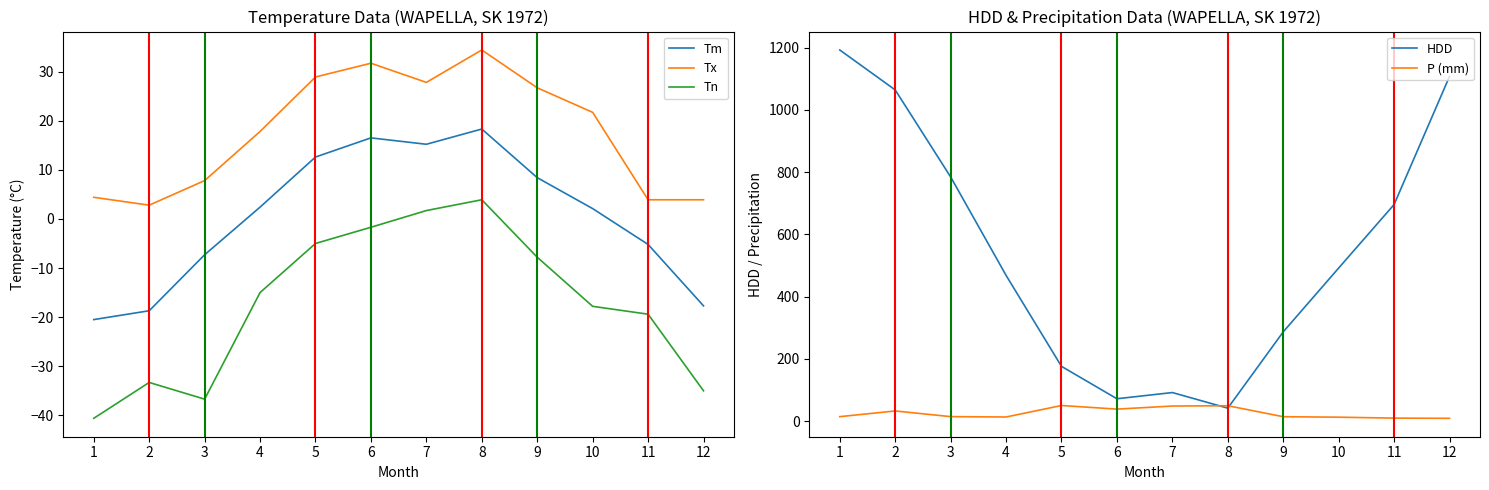

Reading left to right, extract all data points from this chart.

Tm: 1=-20.5	2=-18.7	3=-7.3	4=2.4	5=12.6	6=16.5	7=15.2	8=18.3	9=8.4	10=2.1	11=-5.2	12=-17.7
Tx: 1=4.4	2=2.8	3=7.8	4=17.8	5=28.9	6=31.7	7=27.8	8=34.4	9=26.7	10=21.7	11=3.9	12=3.9
Tn: 1=-40.6	2=-33.3	3=-36.7	4=-15.0	5=-5.0	6=-1.7	7=1.7	8=3.9	9=-7.8	10=-17.8	11=-19.4	12=-35.0
HDD: 1=1192.2	2=1063.9	3=784.5	4=468.4	5=176.1	6=72.1	7=92.0	8=41.9	9=286.9	10=491.8	11=695.8	12=1107.2
P (mm): 1=14.6	2=32.9	3=14.7	4=13.5	5=50.4	6=38.8	7=48.7	8=49.7	9=14.4	10=12.9	11=9.9	12=9.3